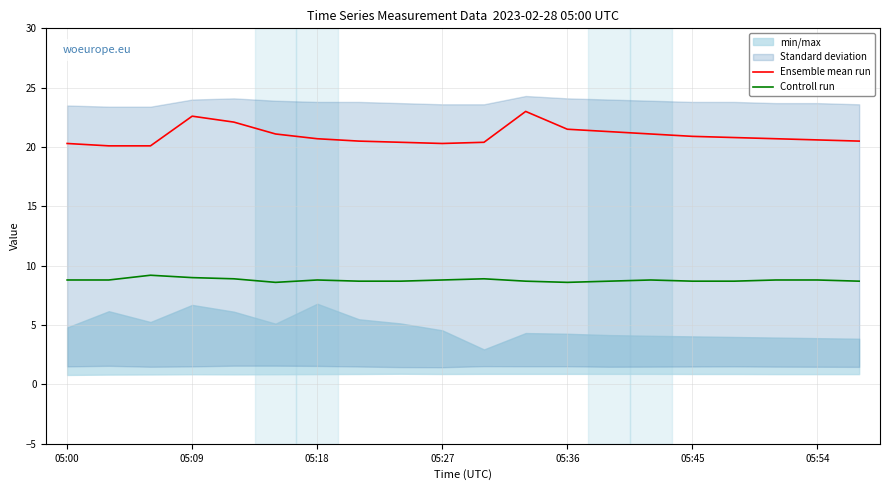

What is the minimum value for Controll run?

8.6